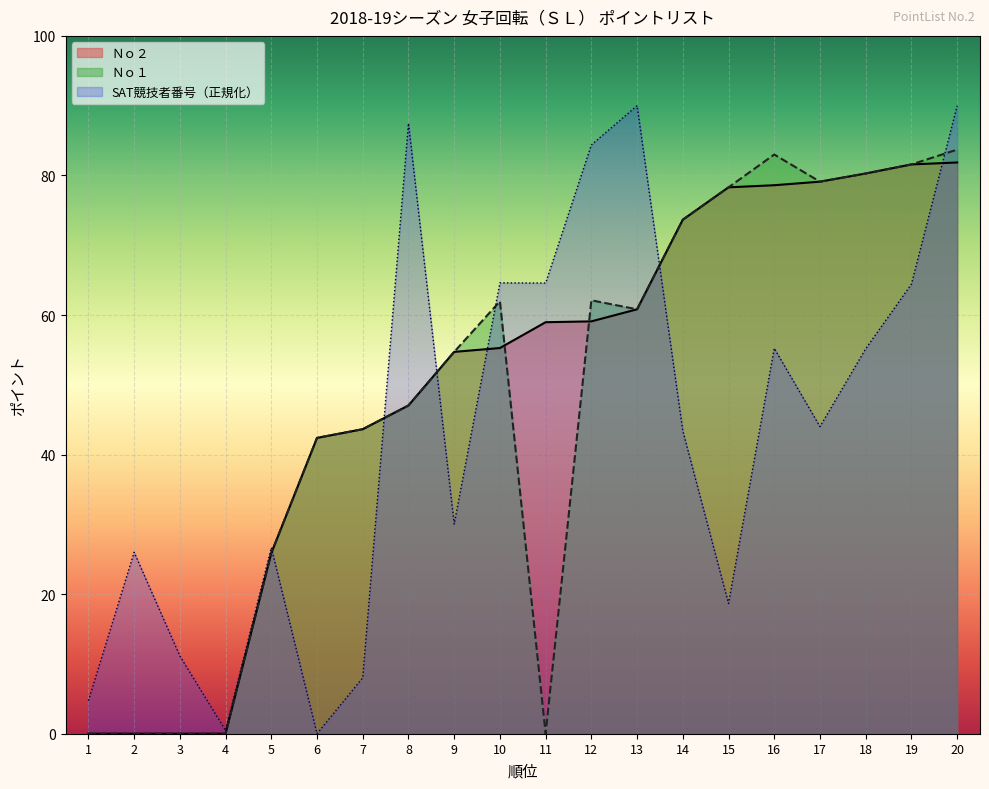

What is the difference between the maximum and minimum values in the Ｎｏ１ series?

83.7